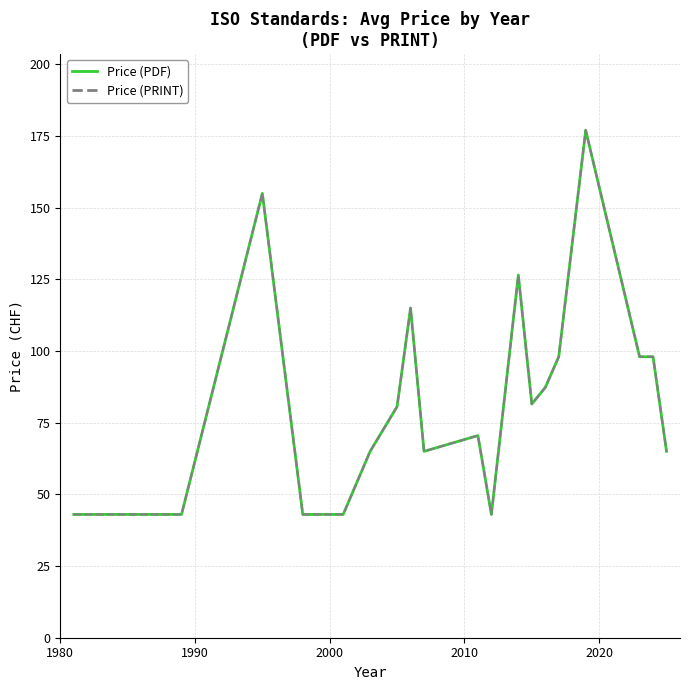

Does the chart have visible grid lines?

Yes